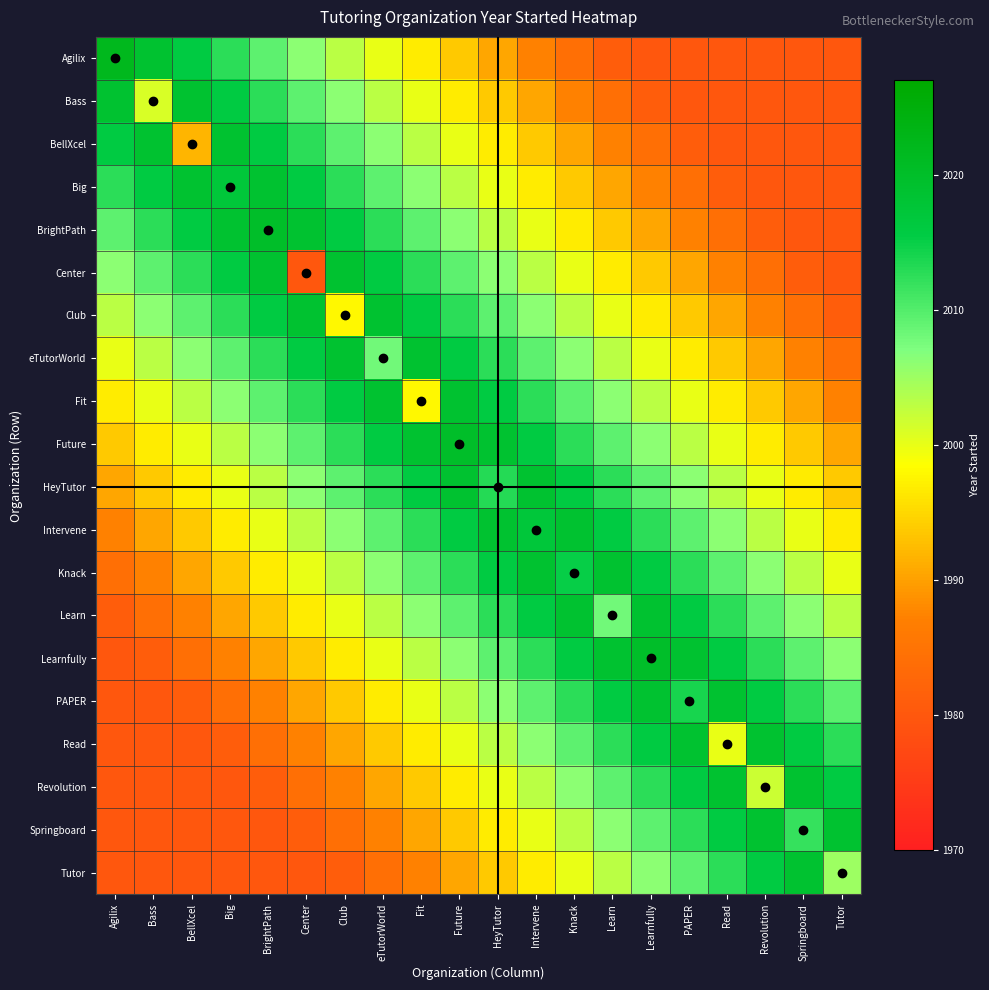

Reading left to right, extract all data points from this chart.

Agilix: Agilix=2022.0	Bass=2018.8	BellXcel=2015.7	Big=2012.5	BrightPath=2009.4	Center=2006.2	Club=2003.1	eTutorWorld=2000.0	Fit=1996.8	Future=1993.7	HeyTutor=1990.5	Intervene=1987.3	Knack=1984.2	Learn=1981.0	Learnfully=1980.0	PAPER=1980.0	Read=1980.0	Revolution=1980.0	Springboard=1980.0	Tutor=1980.0
Bass: Agilix=2018.8	Bass=2001.0	BellXcel=2018.8	Big=2015.7	BrightPath=2012.5	Center=2009.4	Club=2006.2	eTutorWorld=2003.1	Fit=2000.0	Future=1996.8	HeyTutor=1993.7	Intervene=1990.5	Knack=1987.3	Learn=1984.2	Learnfully=1981.0	PAPER=1980.0	Read=1980.0	Revolution=1980.0	Springboard=1980.0	Tutor=1980.0
BellXcel: Agilix=2015.7	Bass=2018.8	BellXcel=1992.0	Big=2018.8	BrightPath=2015.7	Center=2012.5	Club=2009.4	eTutorWorld=2006.2	Fit=2003.1	Future=2000.0	HeyTutor=1996.8	Intervene=1993.7	Knack=1990.5	Learn=1987.3	Learnfully=1984.2	PAPER=1981.0	Read=1980.0	Revolution=1980.0	Springboard=1980.0	Tutor=1980.0
Big: Agilix=2012.5	Bass=2015.7	BellXcel=2018.8	Big=2017.0	BrightPath=2018.8	Center=2015.7	Club=2012.5	eTutorWorld=2009.4	Fit=2006.2	Future=2003.1	HeyTutor=2000.0	Intervene=1996.8	Knack=1993.7	Learn=1990.5	Learnfully=1987.3	PAPER=1984.2	Read=1981.0	Revolution=1980.0	Springboard=1980.0	Tutor=1980.0
BrightPath: Agilix=2009.4	Bass=2012.5	BellXcel=2015.7	Big=2018.8	BrightPath=2020.0	Center=2018.8	Club=2015.7	eTutorWorld=2012.5	Fit=2009.4	Future=2006.2	HeyTutor=2003.1	Intervene=2000.0	Knack=1996.8	Learn=1993.7	Learnfully=1990.5	PAPER=1987.3	Read=1984.2	Revolution=1981.0	Springboard=1980.0	Tutor=1980.0
Center: Agilix=2006.2	Bass=2009.4	BellXcel=2012.5	Big=2015.7	BrightPath=2018.8	Center=1980.0	Club=2018.8	eTutorWorld=2015.7	Fit=2012.5	Future=2009.4	HeyTutor=2006.2	Intervene=2003.1	Knack=2000.0	Learn=1996.8	Learnfully=1993.7	PAPER=1990.5	Read=1987.3	Revolution=1984.2	Springboard=1981.0	Tutor=1980.0
Club: Agilix=2003.1	Bass=2006.2	BellXcel=2009.4	Big=2012.5	BrightPath=2015.7	Center=2018.8	Club=1998.0	eTutorWorld=2018.8	Fit=2015.7	Future=2012.5	HeyTutor=2009.4	Intervene=2006.2	Knack=2003.1	Learn=2000.0	Learnfully=1996.8	PAPER=1993.7	Read=1990.5	Revolution=1987.3	Springboard=1984.2	Tutor=1981.0
eTutorWorld: Agilix=2000.0	Bass=2003.1	BellXcel=2006.2	Big=2009.4	BrightPath=2012.5	Center=2015.7	Club=2018.8	eTutorWorld=2008.0	Fit=2018.8	Future=2015.7	HeyTutor=2012.5	Intervene=2009.4	Knack=2006.2	Learn=2003.1	Learnfully=2000.0	PAPER=1996.8	Read=1993.7	Revolution=1990.5	Springboard=1987.3	Tutor=1984.2
Fit: Agilix=1996.8	Bass=2000.0	BellXcel=2003.1	Big=2006.2	BrightPath=2009.4	Center=2012.5	Club=2015.7	eTutorWorld=2018.8	Fit=1998.0	Future=2018.8	HeyTutor=2015.7	Intervene=2012.5	Knack=2009.4	Learn=2006.2	Learnfully=2003.1	PAPER=2000.0	Read=1996.8	Revolution=1993.7	Springboard=1990.5	Tutor=1987.3
Future: Agilix=1993.7	Bass=1996.8	BellXcel=2000.0	Big=2003.1	BrightPath=2006.2	Center=2009.4	Club=2012.5	eTutorWorld=2015.7	Fit=2018.8	Future=2020.0	HeyTutor=2018.8	Intervene=2015.7	Knack=2012.5	Learn=2009.4	Learnfully=2006.2	PAPER=2003.1	Read=2000.0	Revolution=1996.8	Springboard=1993.7	Tutor=1990.5
HeyTutor: Agilix=1990.5	Bass=1993.7	BellXcel=1996.8	Big=2000.0	BrightPath=2003.1	Center=2006.2	Club=2009.4	eTutorWorld=2012.5	Fit=2015.7	Future=2018.8	HeyTutor=2013.0	Intervene=2018.8	Knack=2015.7	Learn=2012.5	Learnfully=2009.4	PAPER=2006.2	Read=2003.1	Revolution=2000.0	Springboard=1996.8	Tutor=1993.7
Intervene: Agilix=1987.3	Bass=1990.5	BellXcel=1993.7	Big=1996.8	BrightPath=2000.0	Center=2003.1	Club=2006.2	eTutorWorld=2009.4	Fit=2012.5	Future=2015.7	HeyTutor=2018.8	Intervene=2017.0	Knack=2018.8	Learn=2015.7	Learnfully=2012.5	PAPER=2009.4	Read=2006.2	Revolution=2003.1	Springboard=2000.0	Tutor=1996.8
Knack: Agilix=1984.2	Bass=1987.3	BellXcel=1990.5	Big=1993.7	BrightPath=1996.8	Center=2000.0	Club=2003.1	eTutorWorld=2006.2	Fit=2009.4	Future=2012.5	HeyTutor=2015.7	Intervene=2018.8	Knack=2015.0	Learn=2018.8	Learnfully=2015.7	PAPER=2012.5	Read=2009.4	Revolution=2006.2	Springboard=2003.1	Tutor=2000.0
Learn: Agilix=1981.0	Bass=1984.2	BellXcel=1987.3	Big=1990.5	BrightPath=1993.7	Center=1996.8	Club=2000.0	eTutorWorld=2003.1	Fit=2006.2	Future=2009.4	HeyTutor=2012.5	Intervene=2015.7	Knack=2018.8	Learn=2008.0	Learnfully=2018.8	PAPER=2015.7	Read=2012.5	Revolution=2009.4	Springboard=2006.2	Tutor=2003.1
Learnfully: Agilix=1980.0	Bass=1981.0	BellXcel=1984.2	Big=1987.3	BrightPath=1990.5	Center=1993.7	Club=1996.8	eTutorWorld=2000.0	Fit=2003.1	Future=2006.2	HeyTutor=2009.4	Intervene=2012.5	Knack=2015.7	Learn=2018.8	Learnfully=2020.0	PAPER=2018.8	Read=2015.7	Revolution=2012.5	Springboard=2009.4	Tutor=2006.2
PAPER: Agilix=1980.0	Bass=1980.0	BellXcel=1981.0	Big=1984.2	BrightPath=1987.3	Center=1990.5	Club=1993.7	eTutorWorld=1996.8	Fit=2000.0	Future=2003.1	HeyTutor=2006.2	Intervene=2009.4	Knack=2012.5	Learn=2015.7	Learnfully=2018.8	PAPER=2014.0	Read=2018.8	Revolution=2015.7	Springboard=2012.5	Tutor=2009.4
Read: Agilix=1980.0	Bass=1980.0	BellXcel=1980.0	Big=1981.0	BrightPath=1984.2	Center=1987.3	Club=1990.5	eTutorWorld=1993.7	Fit=1996.8	Future=2000.0	HeyTutor=2003.1	Intervene=2006.2	Knack=2009.4	Learn=2012.5	Learnfully=2015.7	PAPER=2018.8	Read=2000.0	Revolution=2018.8	Springboard=2015.7	Tutor=2012.5
Revolution: Agilix=1980.0	Bass=1980.0	BellXcel=1980.0	Big=1980.0	BrightPath=1981.0	Center=1984.2	Club=1987.3	eTutorWorld=1990.5	Fit=1993.7	Future=1996.8	HeyTutor=2000.0	Intervene=2003.1	Knack=2006.2	Learn=2009.4	Learnfully=2012.5	PAPER=2015.7	Read=2018.8	Revolution=2002.0	Springboard=2018.8	Tutor=2015.7
Springboard: Agilix=1980.0	Bass=1980.0	BellXcel=1980.0	Big=1980.0	BrightPath=1980.0	Center=1981.0	Club=1984.2	eTutorWorld=1987.3	Fit=1990.5	Future=1993.7	HeyTutor=1996.8	Intervene=2000.0	Knack=2003.1	Learn=2006.2	Learnfully=2009.4	PAPER=2012.5	Read=2015.7	Revolution=2018.8	Springboard=2012.0	Tutor=2018.8
Tutor: Agilix=1980.0	Bass=1980.0	BellXcel=1980.0	Big=1980.0	BrightPath=1980.0	Center=1980.0	Club=1981.0	eTutorWorld=1984.2	Fit=1987.3	Future=1990.5	HeyTutor=1993.7	Intervene=1996.8	Knack=2000.0	Learn=2003.1	Learnfully=2006.2	PAPER=2009.4	Read=2012.5	Revolution=2015.7	Springboard=2018.8	Tutor=2005.0